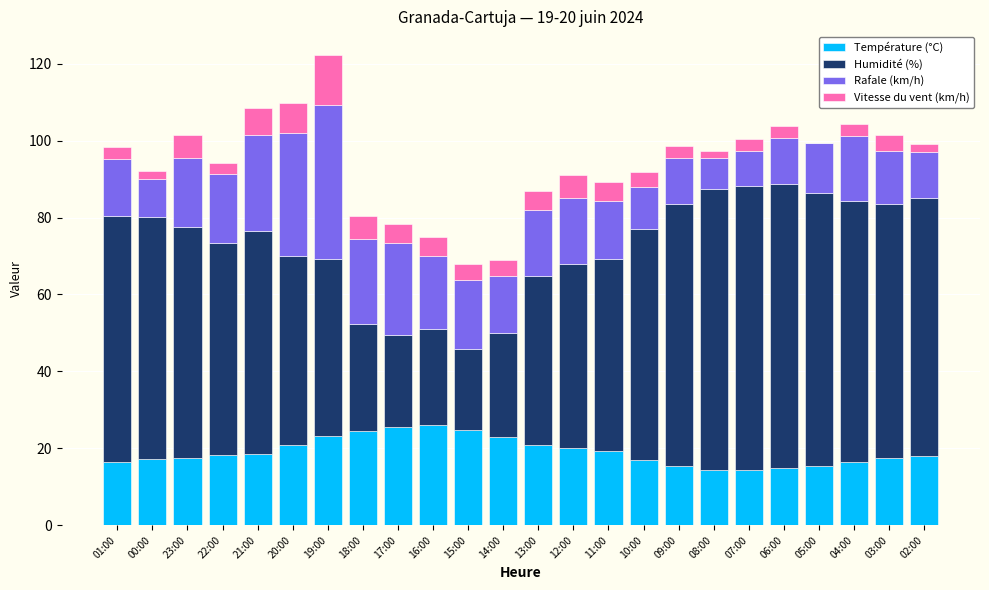

Is it true that Température (°C) equals 28.0 at 02:00?

False